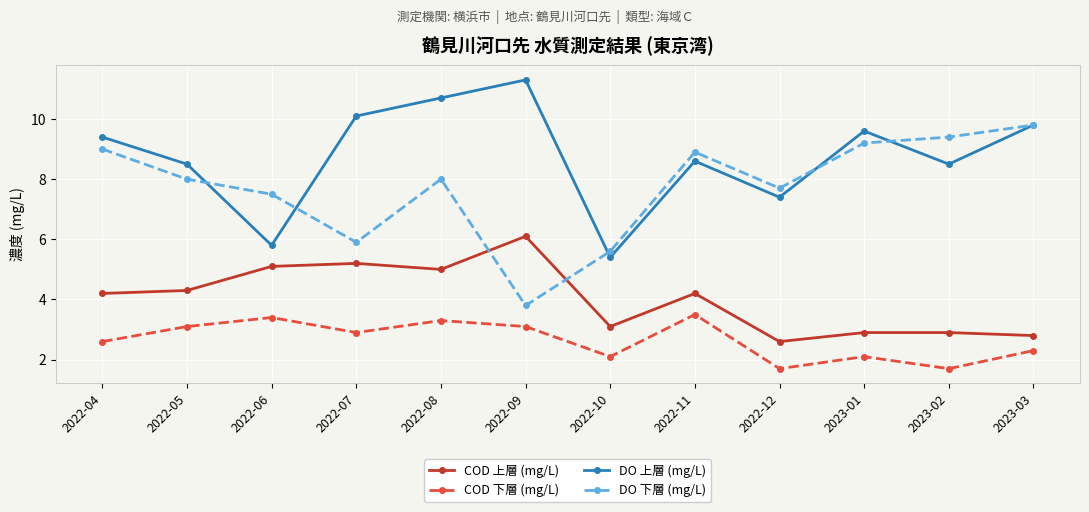

What is the average value of the DO 下層 (mg/L) series?

7.7